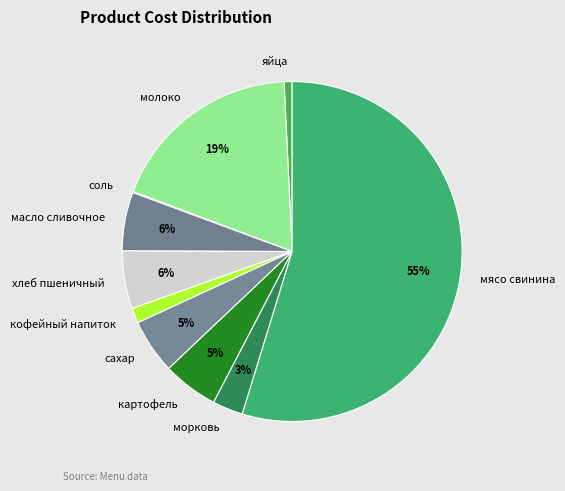

To the nearest percent, what portion does хлеб пшеничный represent?

6%